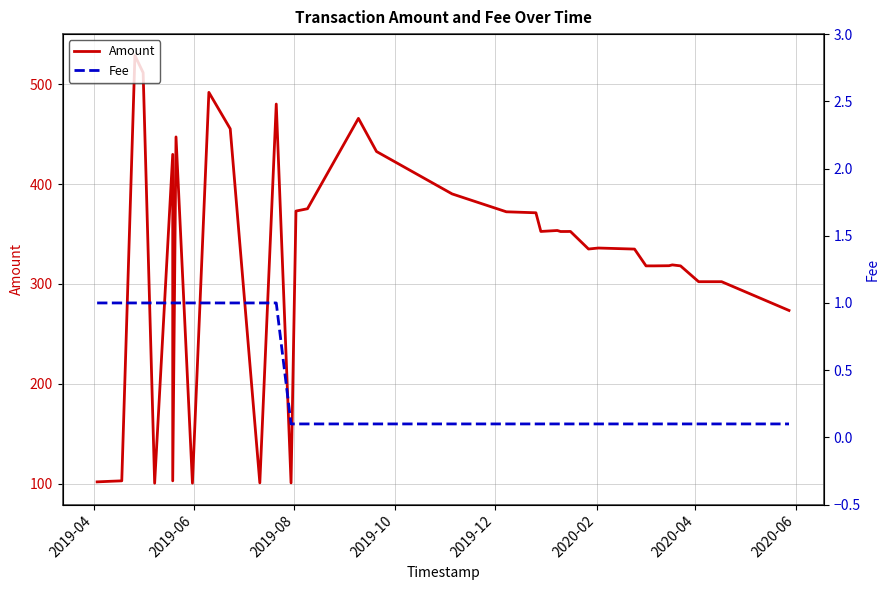

Which category has the highest value in the Fee series?

2019-04